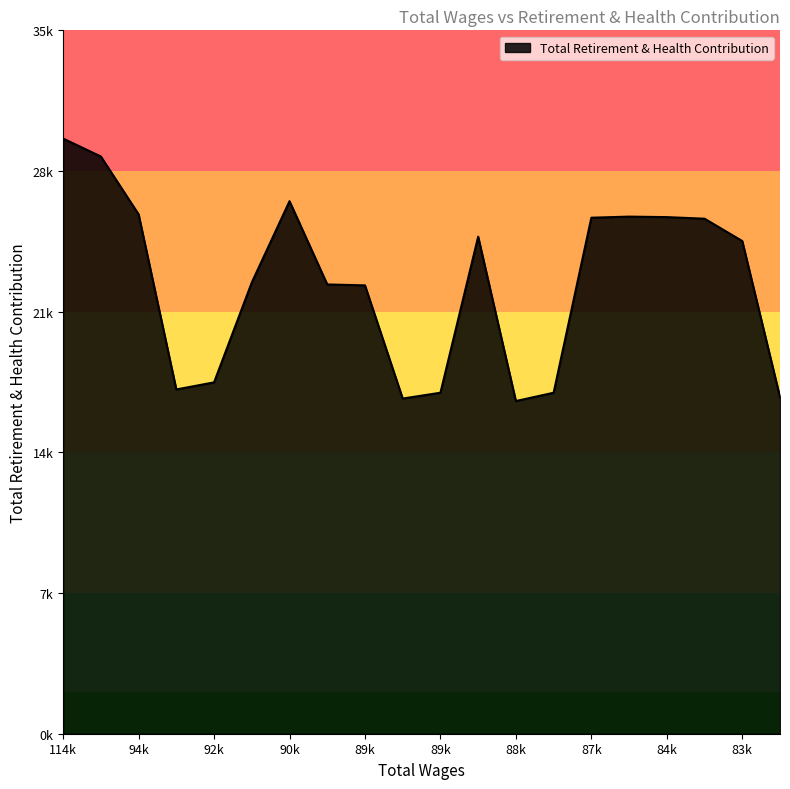

What is the value of the 18th point from the left?

25627